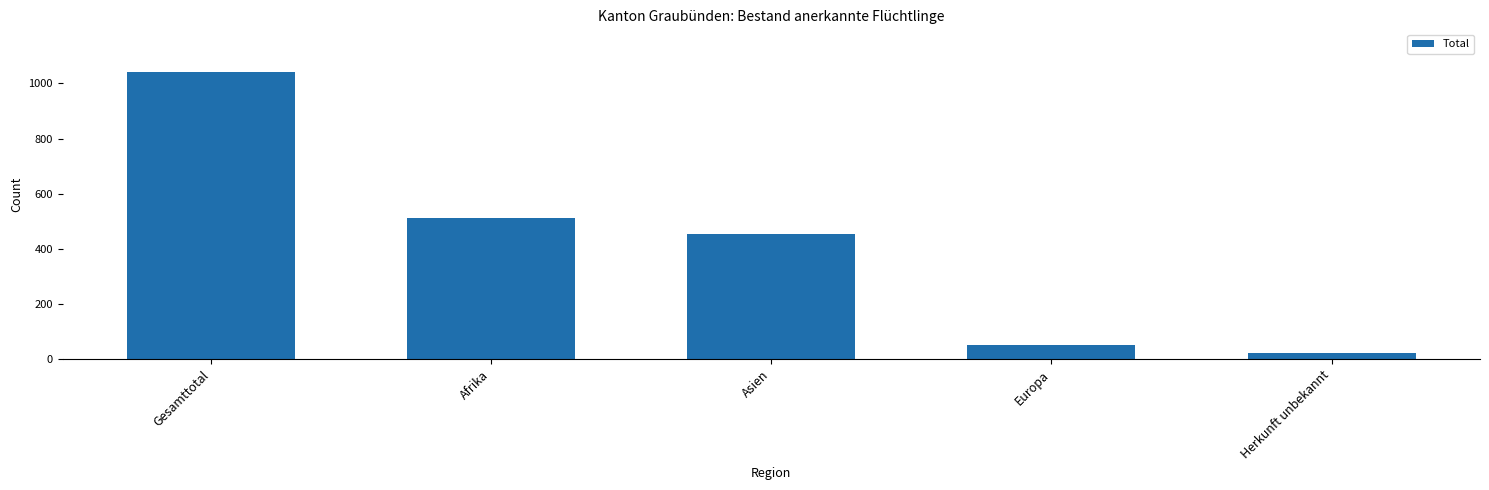

Reading left to right, extract all data points from this chart.

Gesamttotal=1040	Afrika=511	Asien=455	Europa=51	Herkunft unbekannt=23